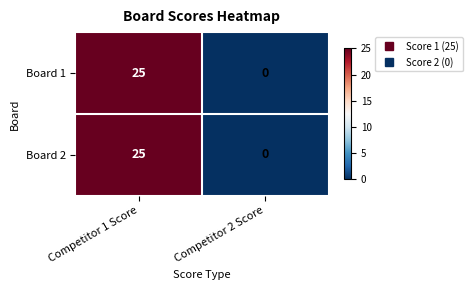

Reading right to left, what are all the values shown in this chart?

Board 1: 0	25
Board 2: 0	25